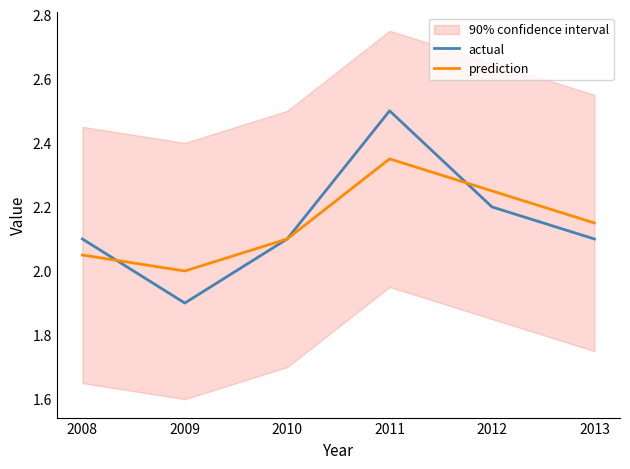

At which category is the sum across all series the highest?

2011